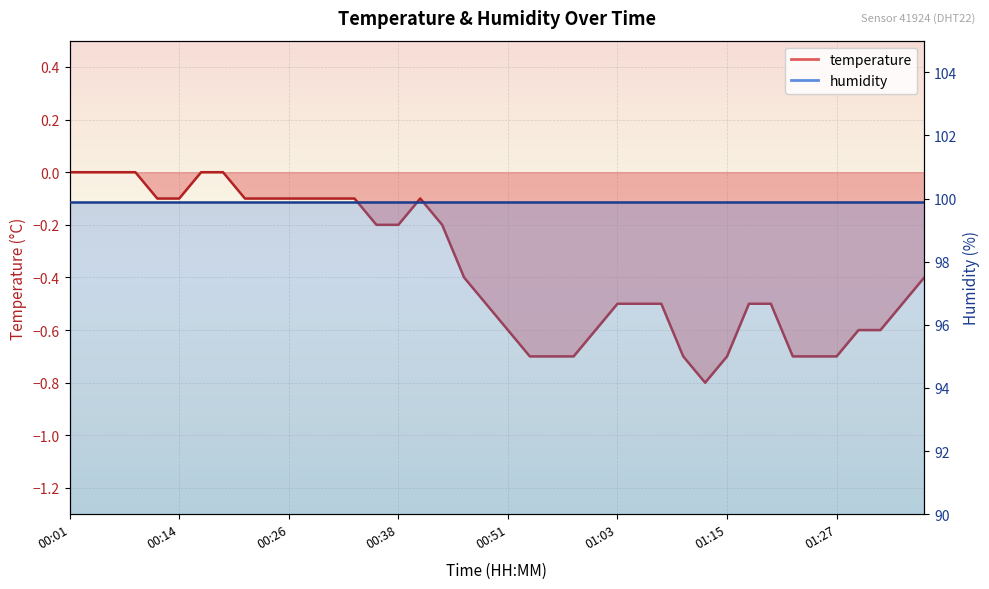

What is the sum of all values?

-14.6